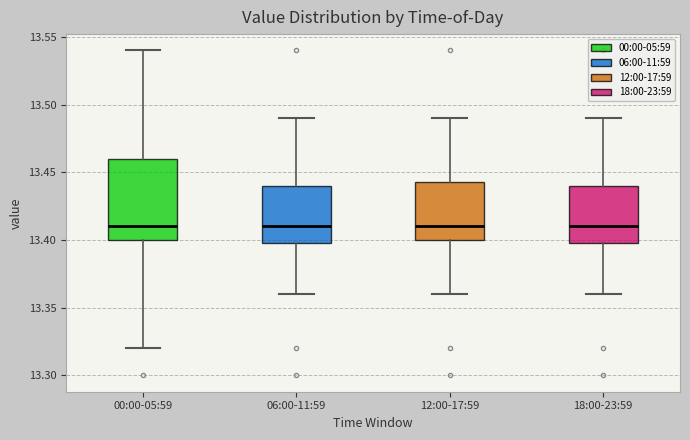

Which box is the tallest, from its lower edge to its upper edge?

00:00-05:59